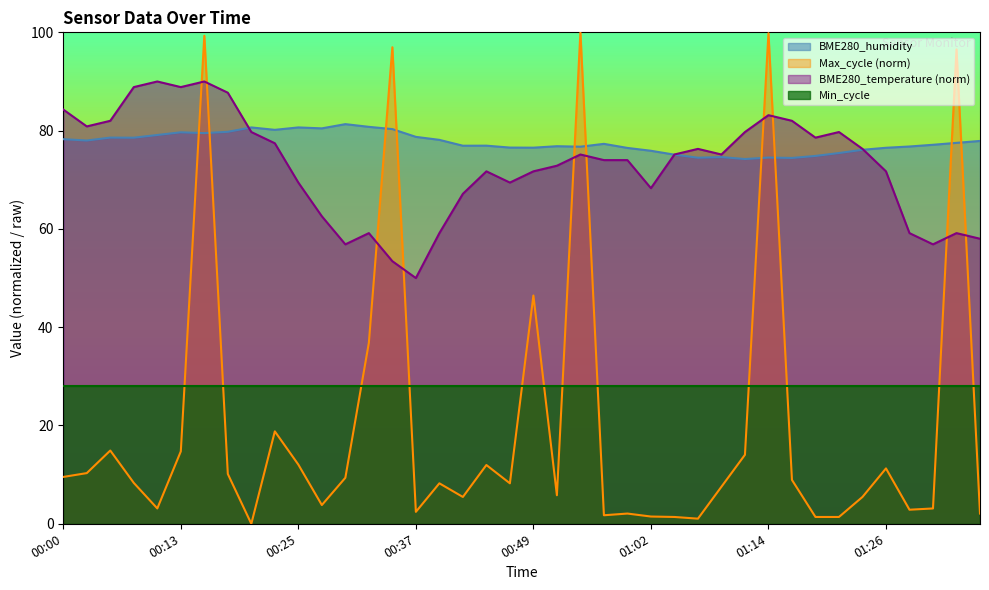

True or false: BME280_temperature has more than 1 interior local peaks.

True